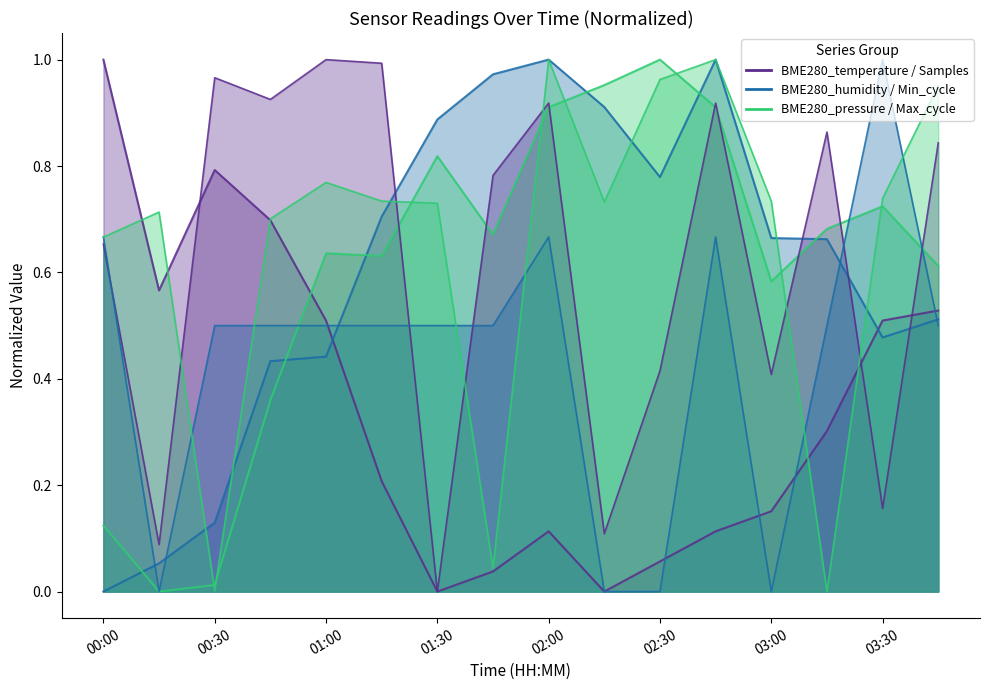

Which category has the highest value in the BME280_pressure series?

02:30